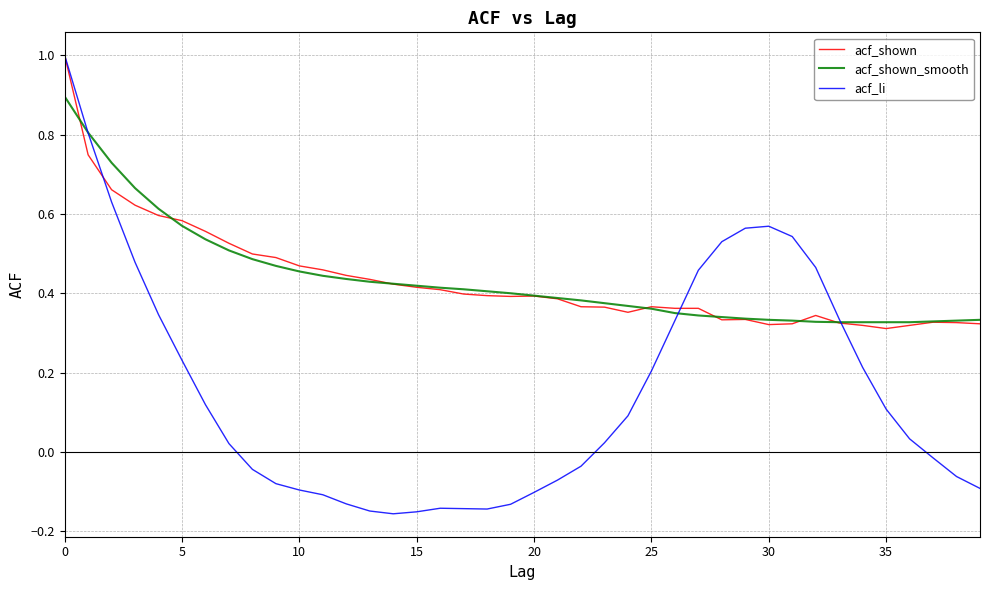

What is the greatest value displayed?

1.0